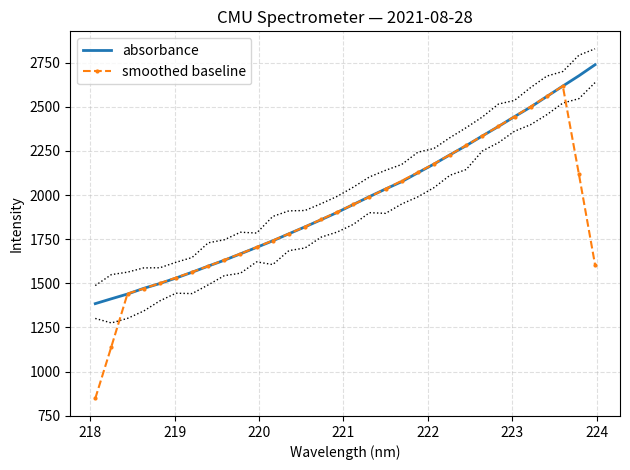

What is the lowest value of the absorbance series?

1384.8